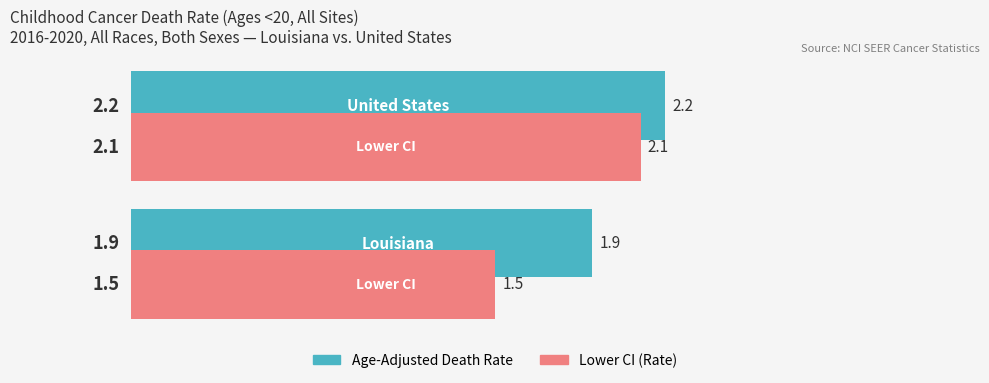

What is the minimum value for Lower CI (Rate)?

1.5